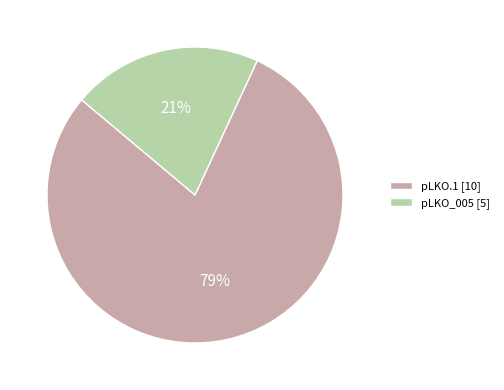

To the nearest percent, what is the difference between the largest and smallest slice percentages?

58%